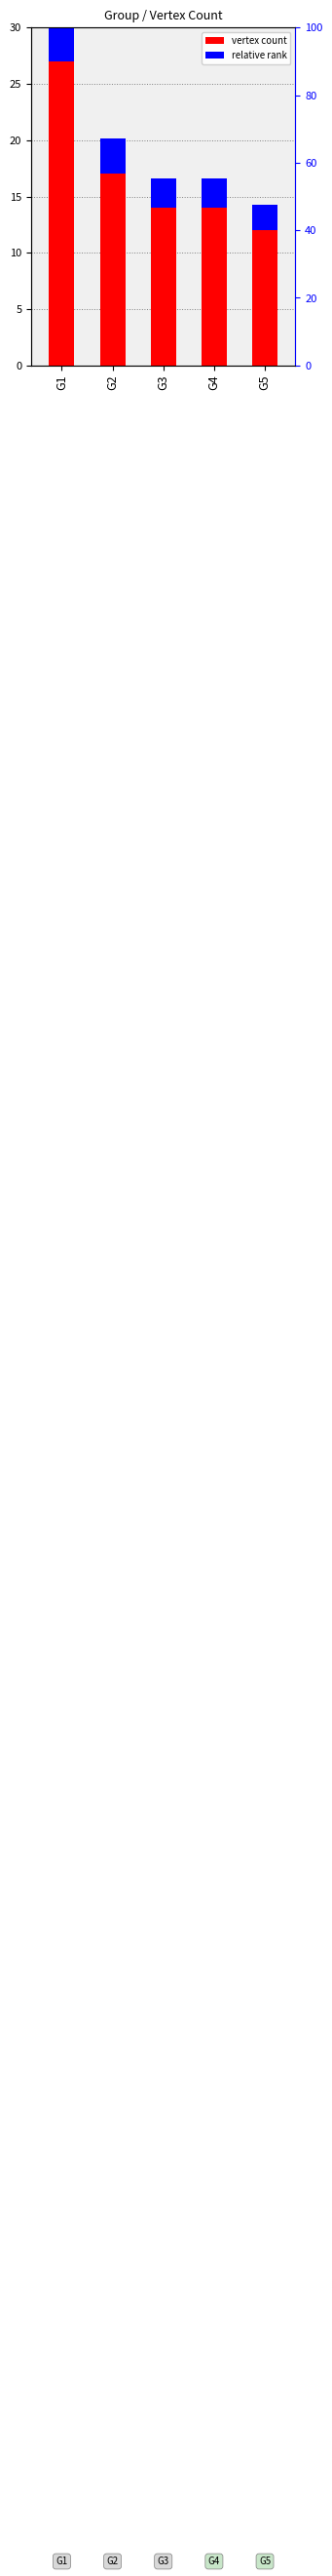

The vertex count series shows 17.0 at G2. True or false?

True